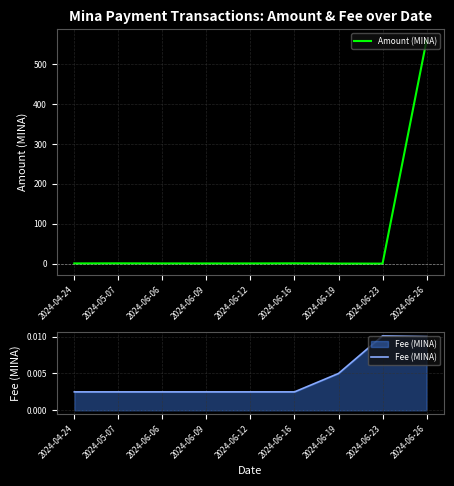

What are all the series names shown in the legend?

Amount (MINA), Fee (MINA)